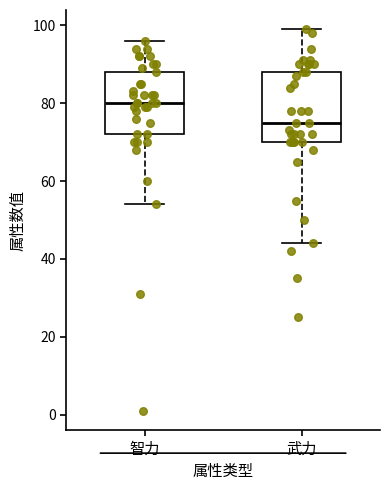

Reading left to right, read every box against the y-axis: the position of its median line, the range the box covers, and the ends of its whiskers. The values are not printed on the chart, so give them approximately, as read against the axis.

智力: median 80, box 72 to 88, whiskers 54 to 96
武力: median 76, box 70 to 88, whiskers 44 to 100